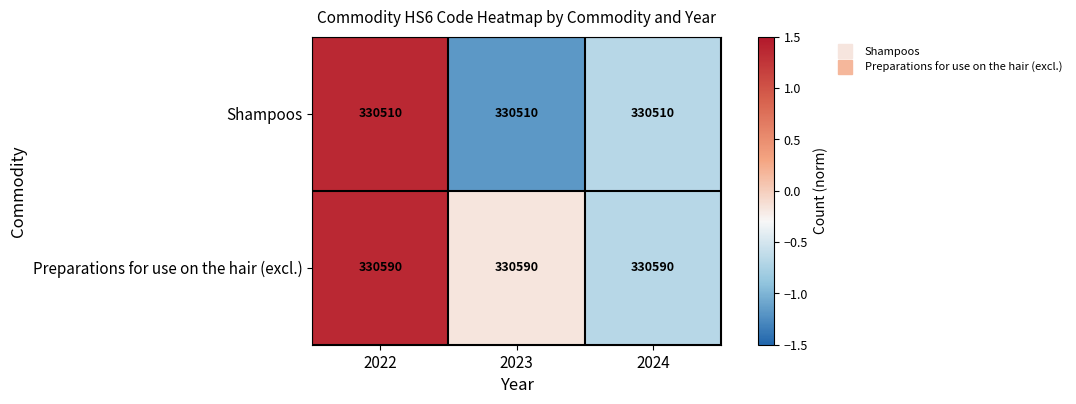

What is the spread (max minus min) of values at 2022?

80